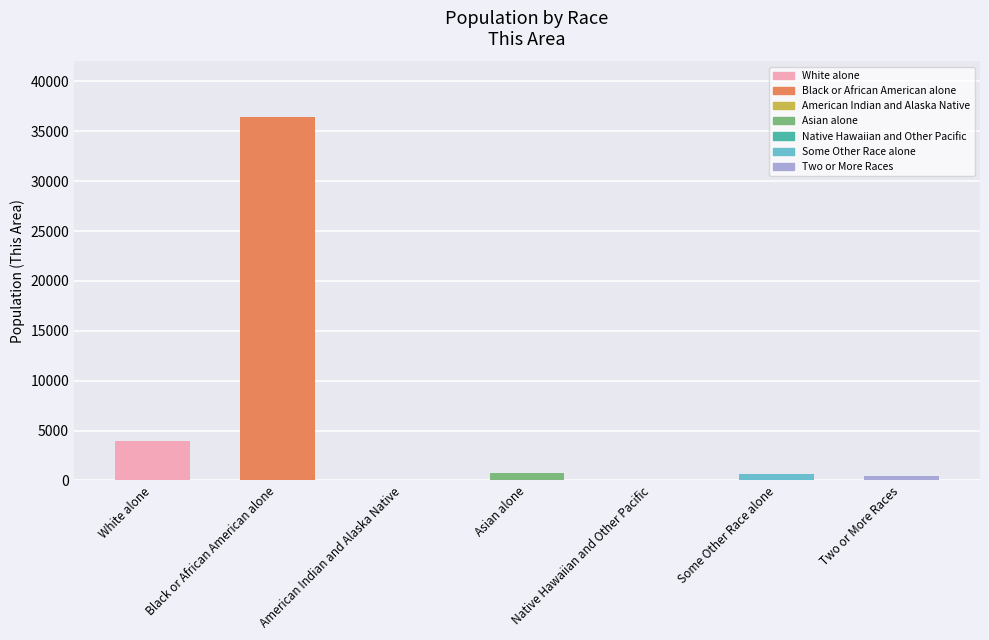

Which has a higher value, White alone or American Indian and Alaska Native?

White alone